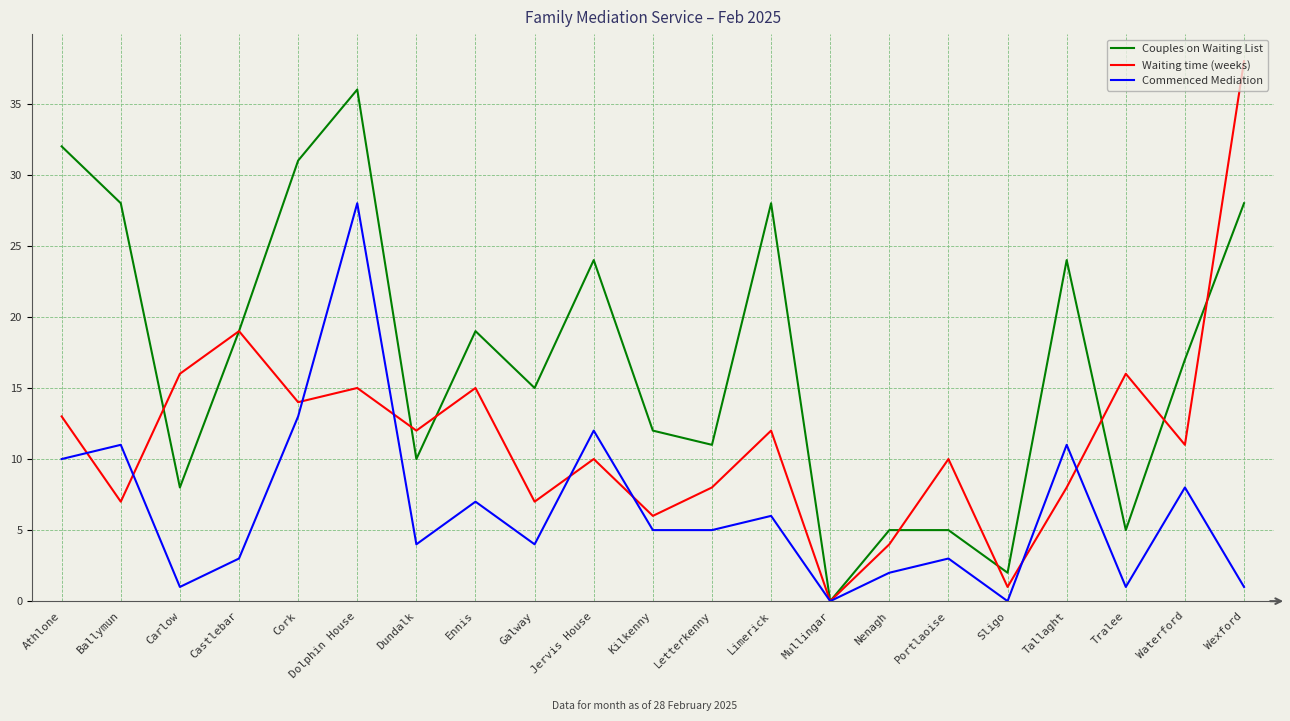

True or false: Waiting time (weeks) and Couples on Waiting List intersect in this chart.

True